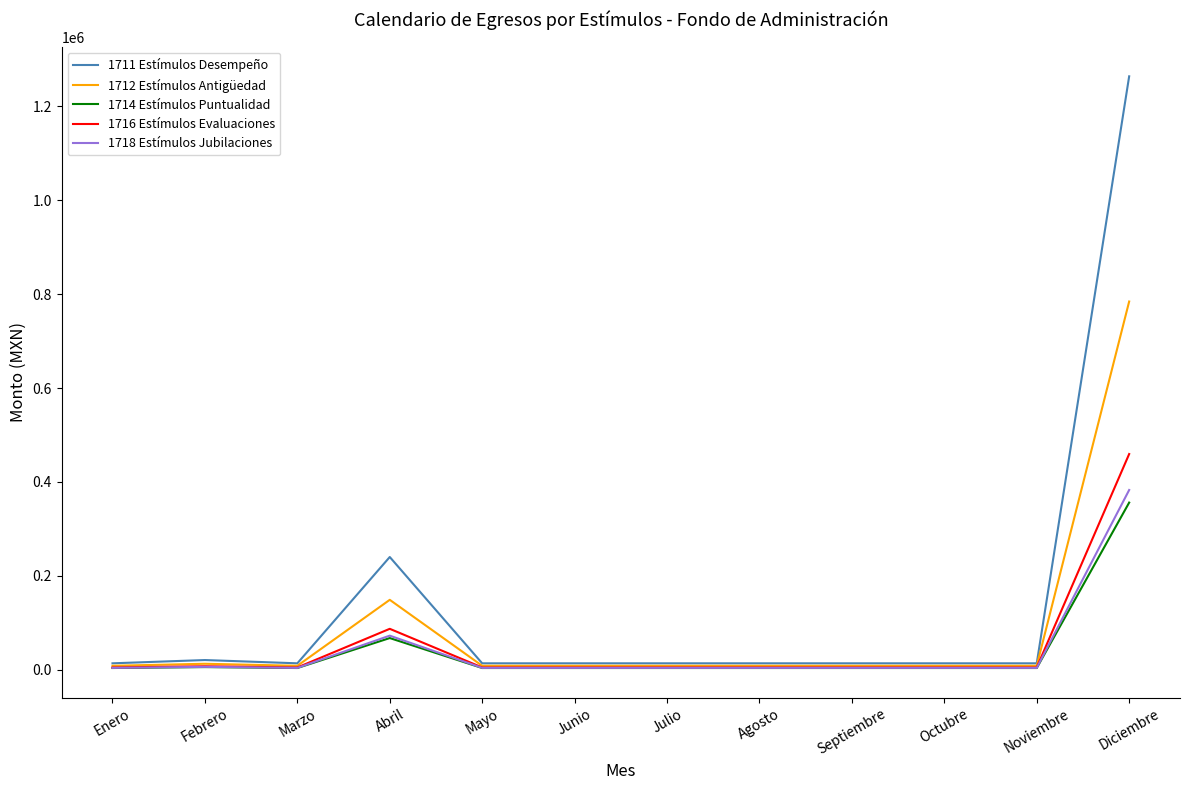

The value of 1718 Estímulos Jubilaciones at Diciembre is 382886.7. True or false?

True